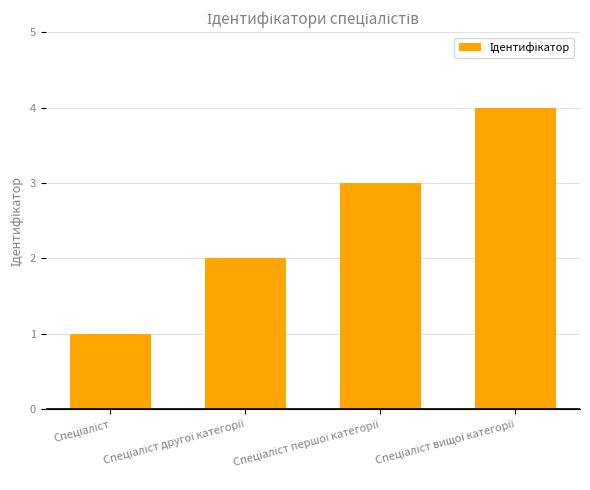

What is the sum of all values?

10